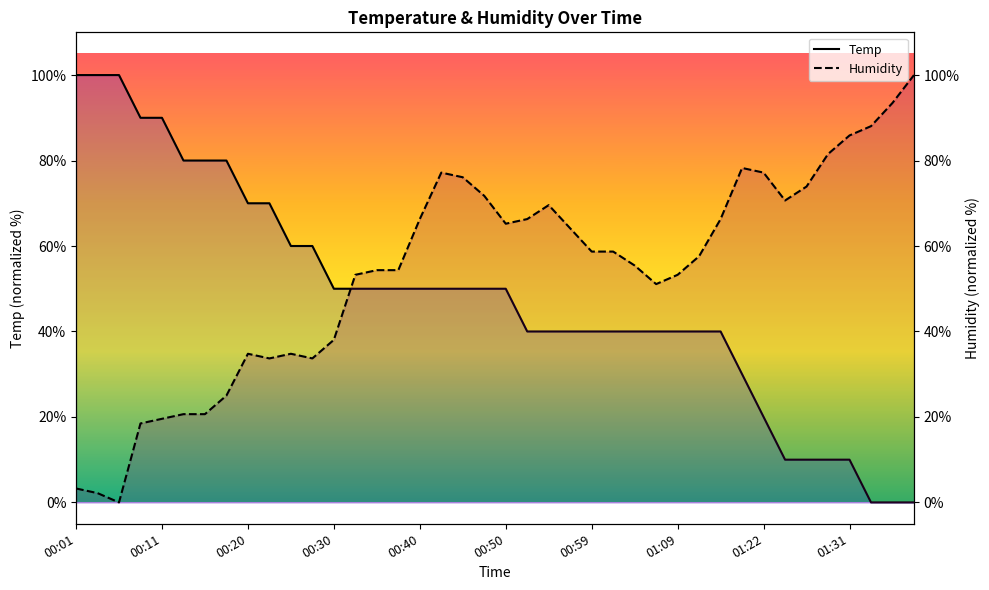

The value of Temp at 19 is 10.1. True or false?

False